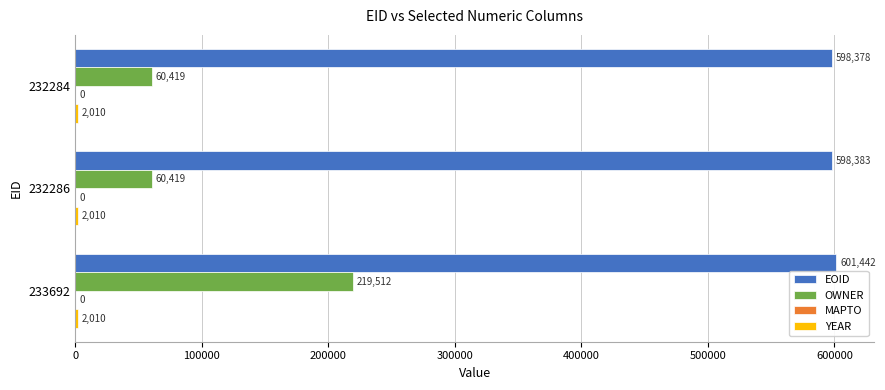

What is the maximum value for OWNER?

219512